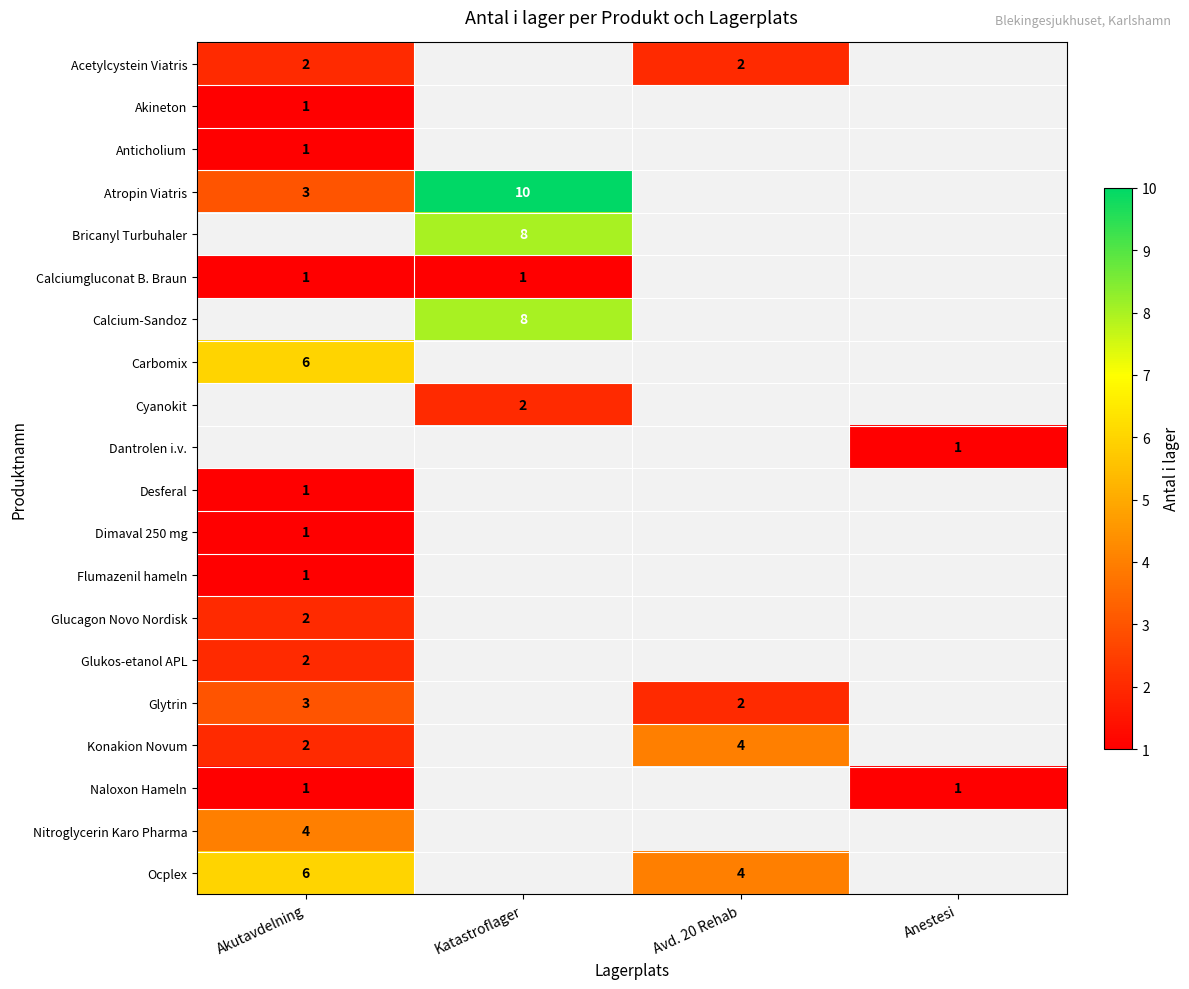

At which category is the sum across all series the highest?

Akutavdelning